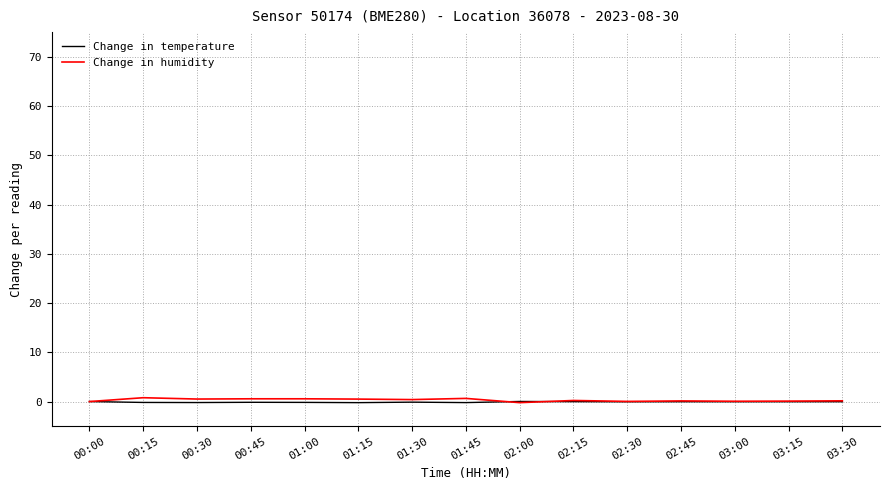

What is the difference between the Change in humidity values at 01:45 and 02:30?

0.6